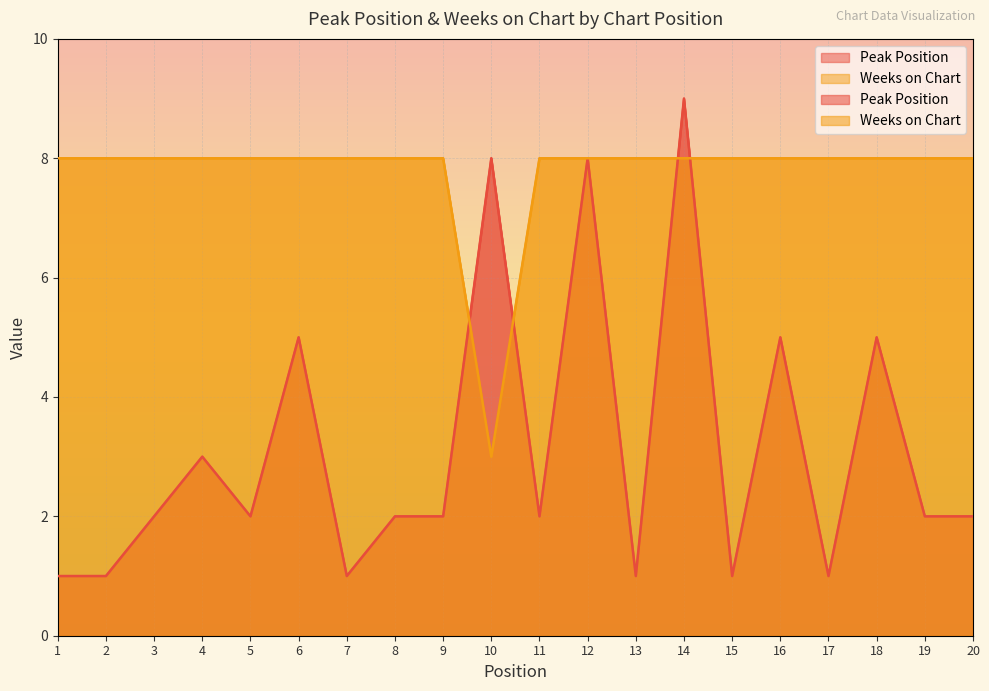

At how many categories does at least one series exceed 8?

1